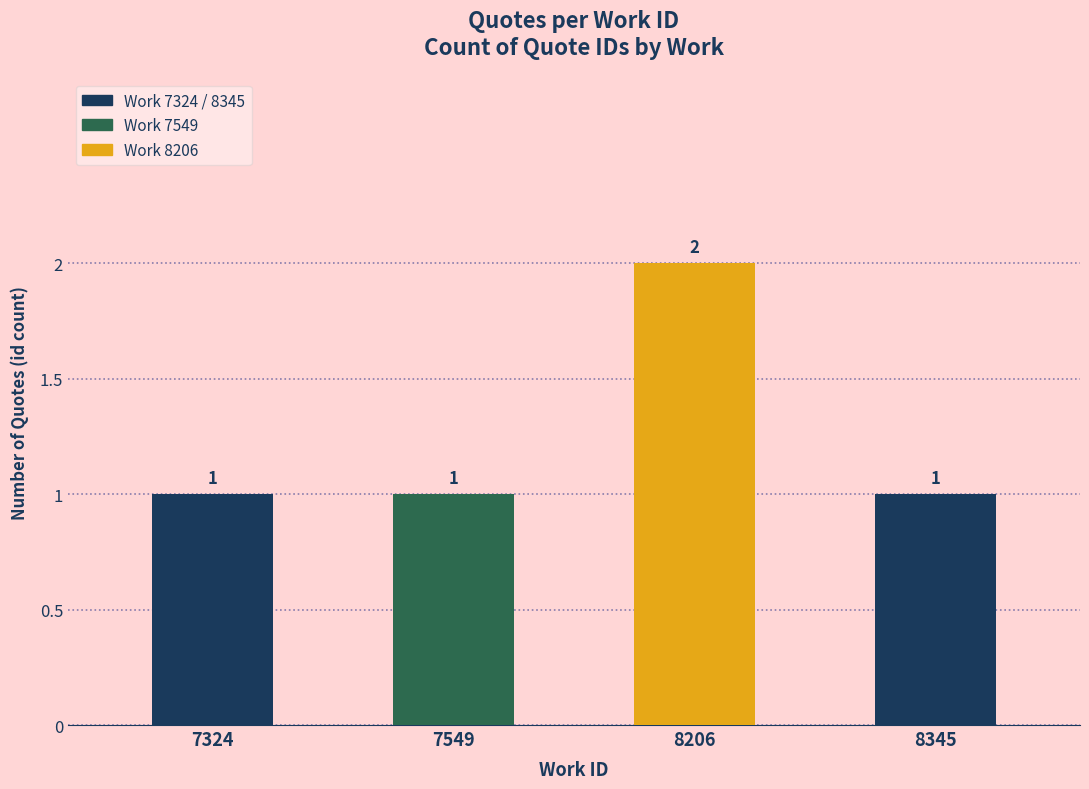

The chart shows a value of 2 at 8345. True or false?

False